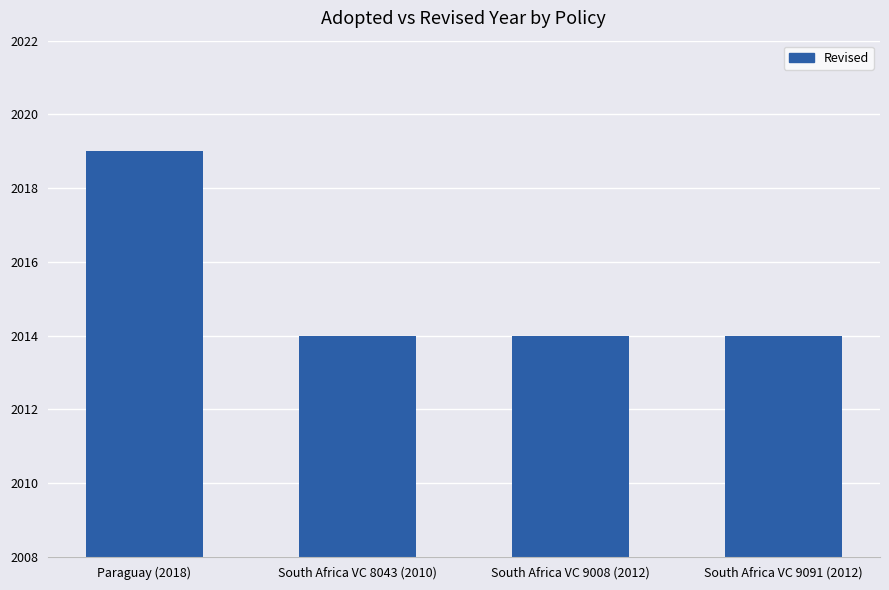

What position from the right is South Africa VC 9091 (2012)?

1